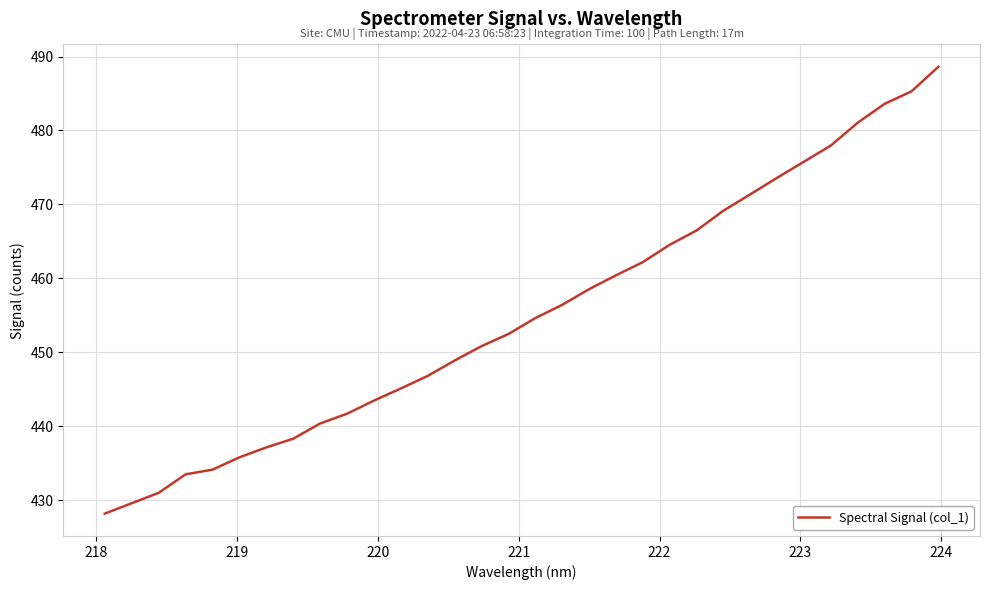

What is the greatest value displayed?

488.6